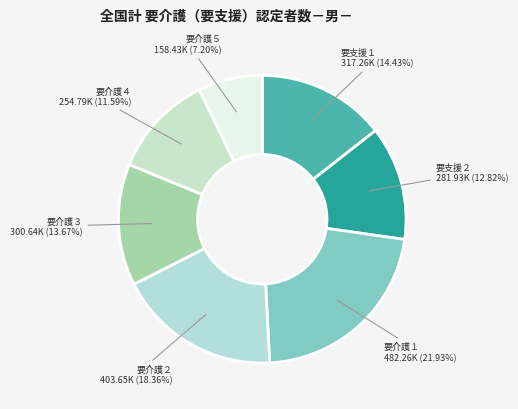

To the nearest percent, what is the average slice percentage?

14%